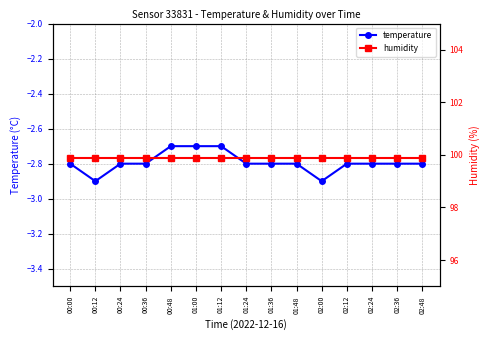

What position from the right is 01:00?

10